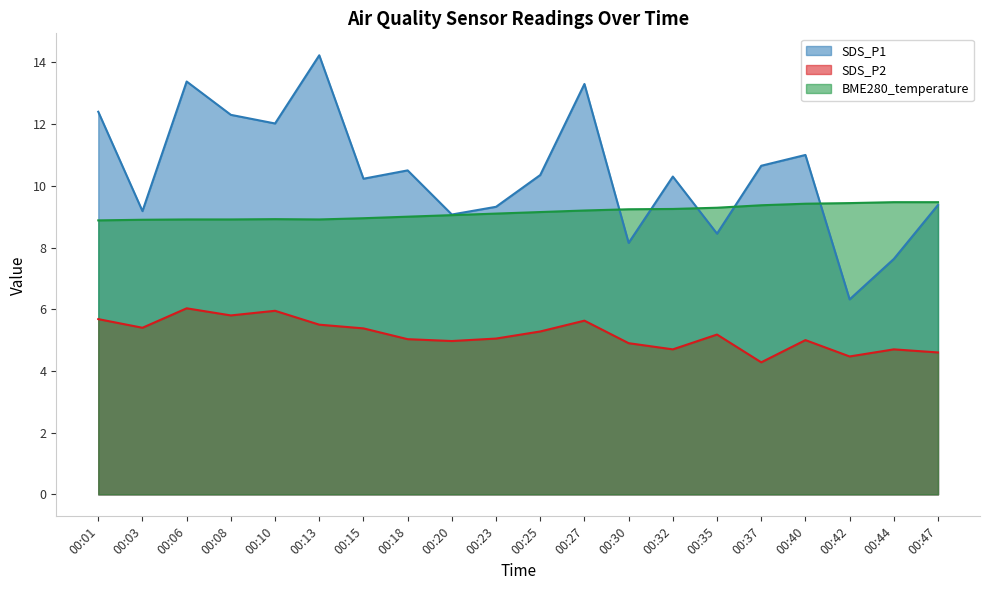

The SDS_P2 series shows 3.0 at 00:18. True or false?

False